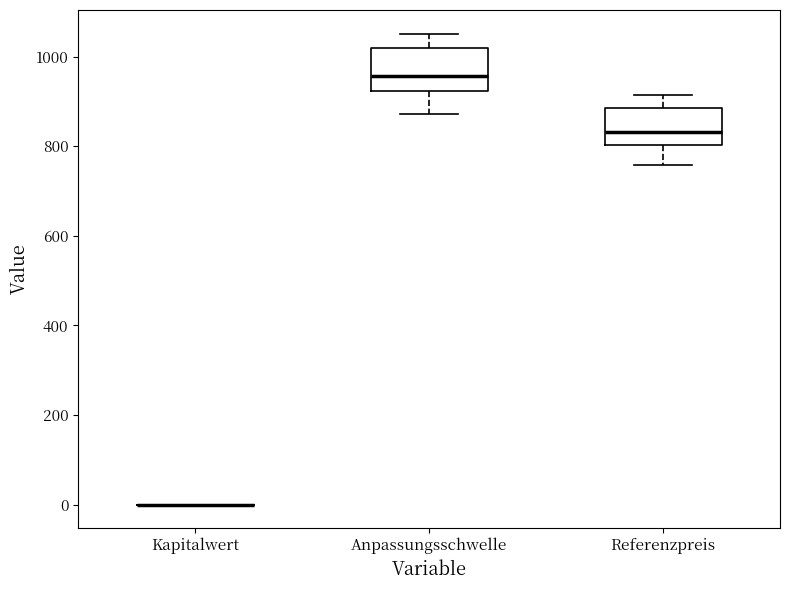

Reading left to right, read every box against the y-axis: the position of its median line, the range the box covers, and the ends of its whiskers. The values are not printed on the chart, so give them approximately, as read against the axis.

Kapitalwert: box collapsed to a line at 0, whiskers 0 to 0
Anpassungsschwelle: median 960, box 920 to 1020, whiskers 880 to 1060
Referenzpreis: median 840, box 800 to 880, whiskers 760 to 920